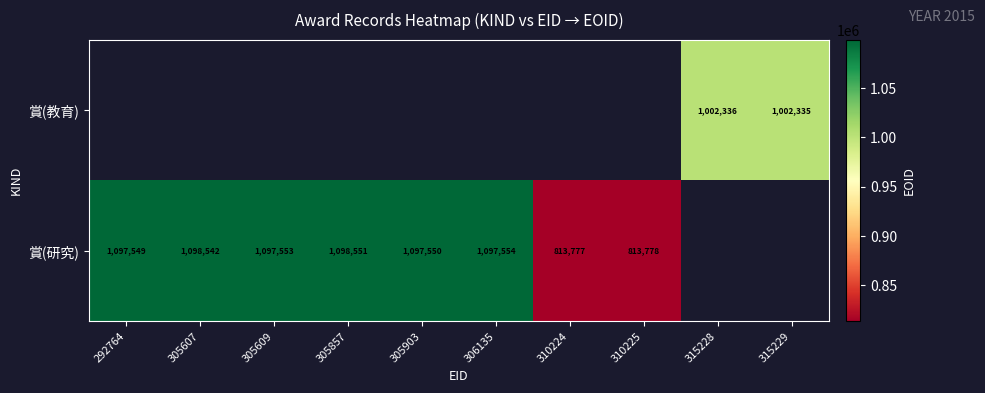

The value of 賞(教育) at 315229 is 1002335. True or false?

True